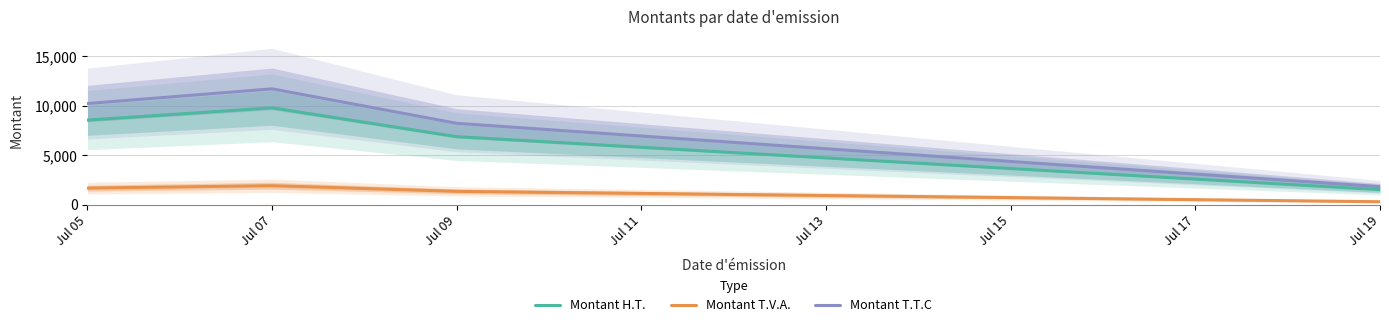

In Montant H.T., how many points are higher than both neighbors (excluding endpoints)?

1